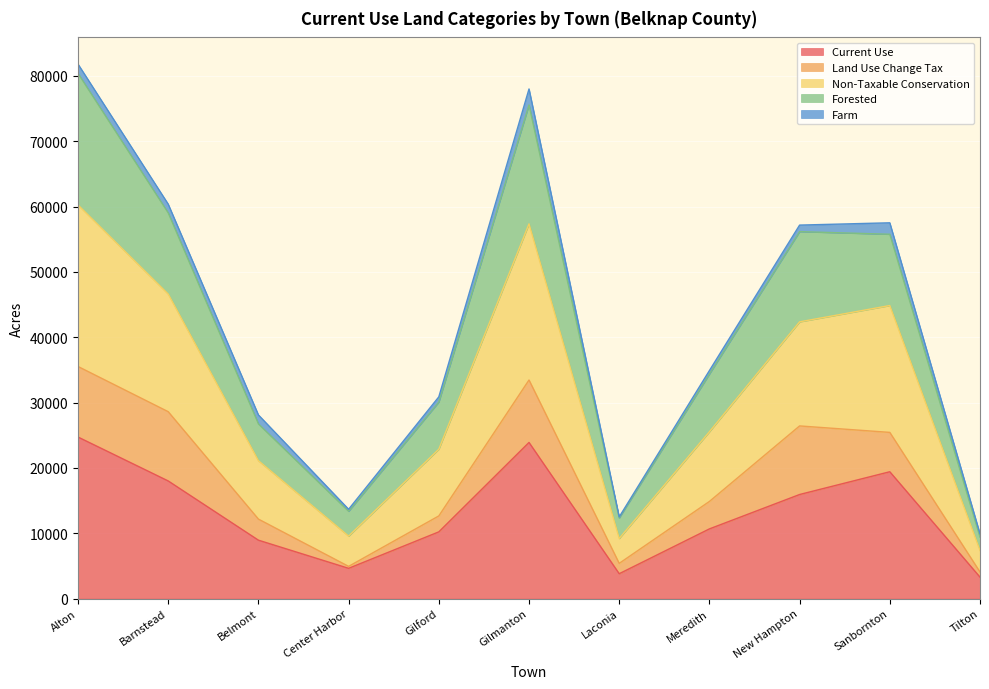

At how many categories does at least one series exceed 5802?

11